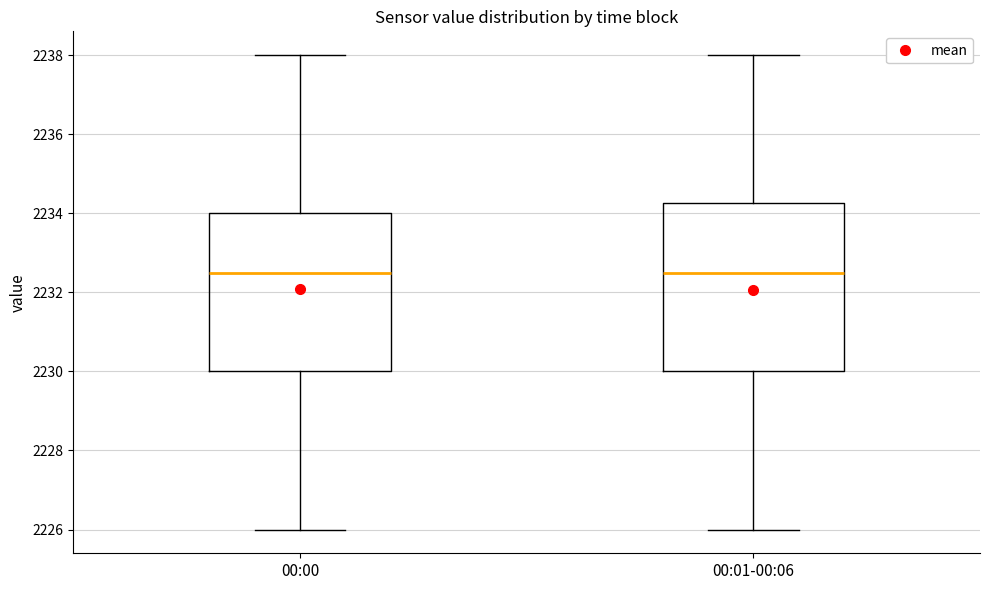

Which box is the tallest, from its lower edge to its upper edge?

00:01-00:06